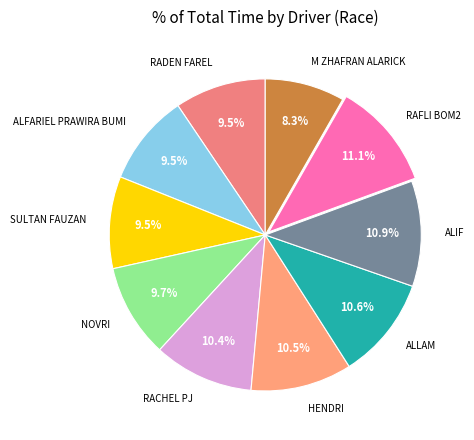

Which slice is the smallest?

M ZHAFRAN ALARICK